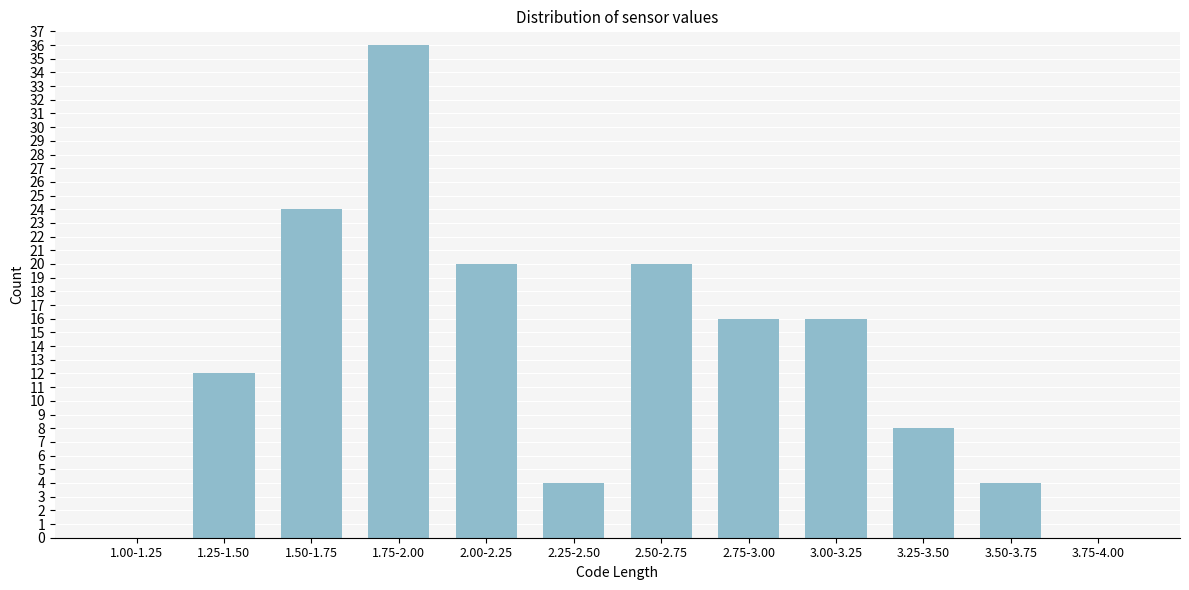

Reading right to left, extract all data points from this chart.

3.75-4.00=0	3.50-3.75=4	3.25-3.50=8	3.00-3.25=16	2.75-3.00=16	2.50-2.75=20	2.25-2.50=4	2.00-2.25=20	1.75-2.00=36	1.50-1.75=24	1.25-1.50=12	1.00-1.25=0